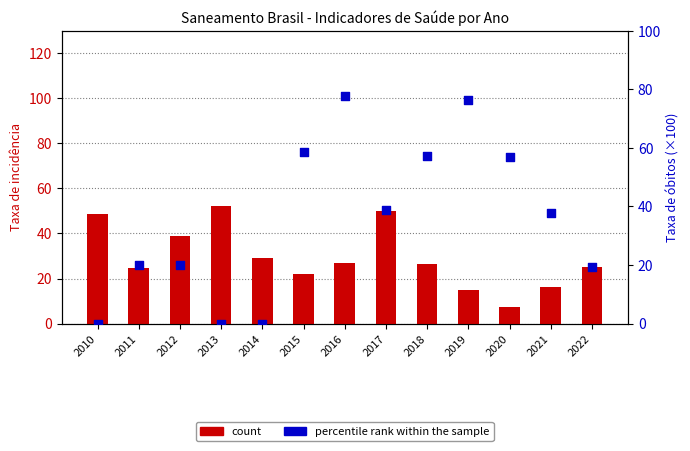

What is the total value across all series at 2020?

64.4